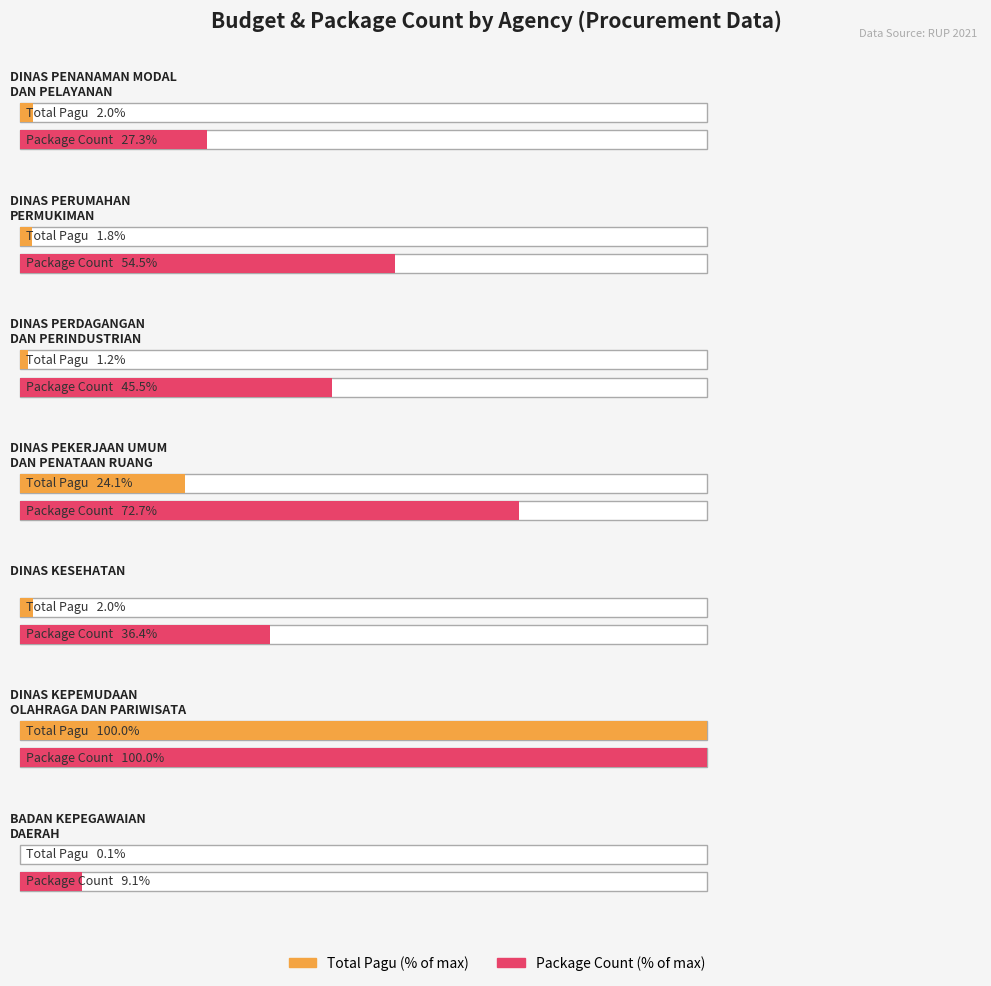

What is the label of the 6th bar from the right?

DINAS PERDAGANGAN